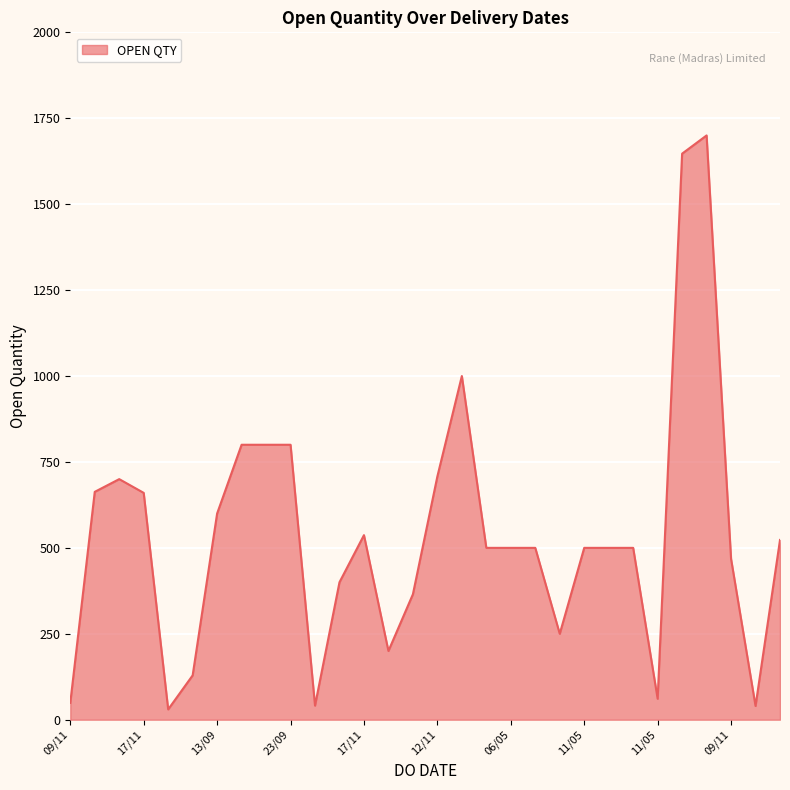

What is the difference between the maximum and minimum values?

1670